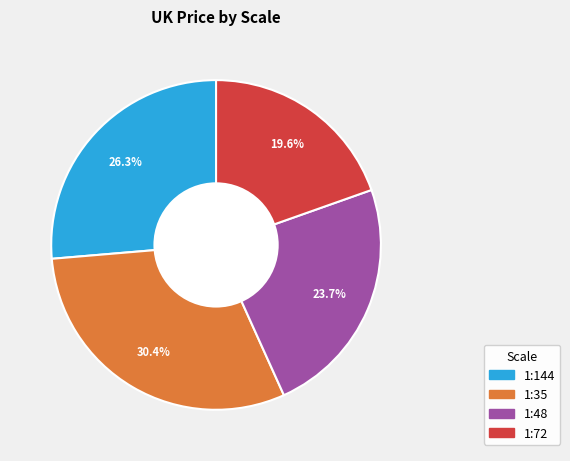

Is there any slice that represents more than half of the pie?

No